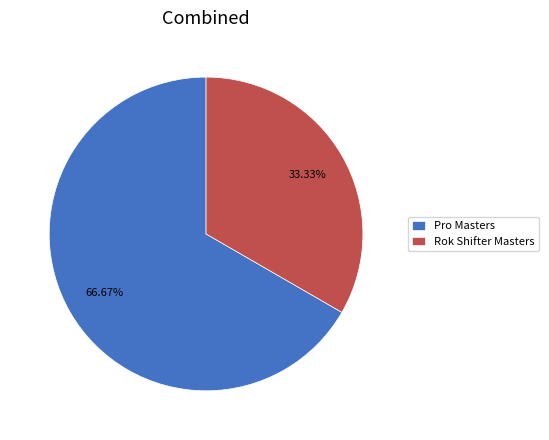

Is there a majority slice in this chart?

Yes